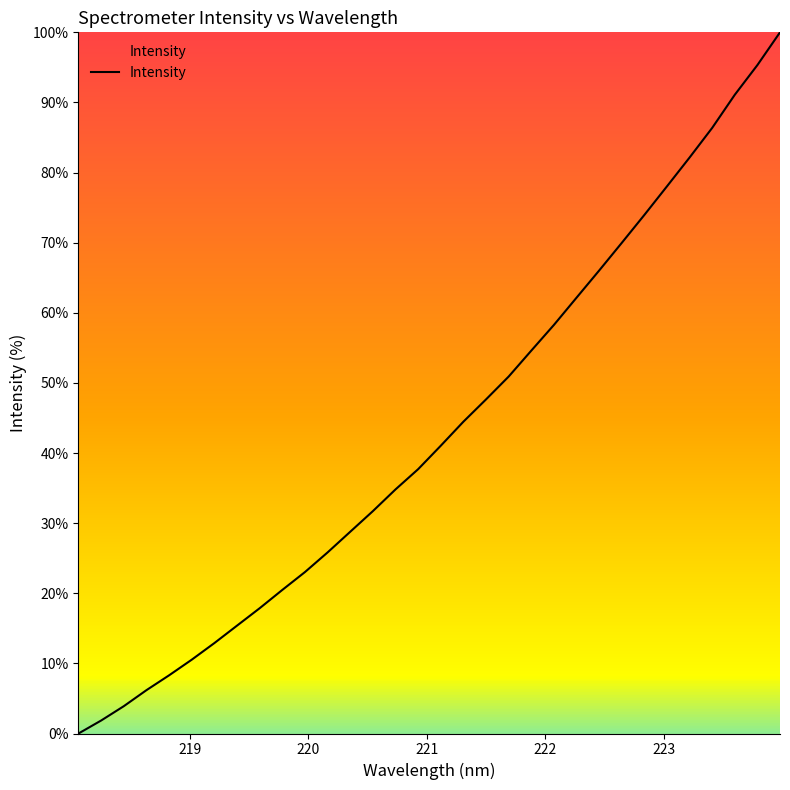

How many values are above zero?

31